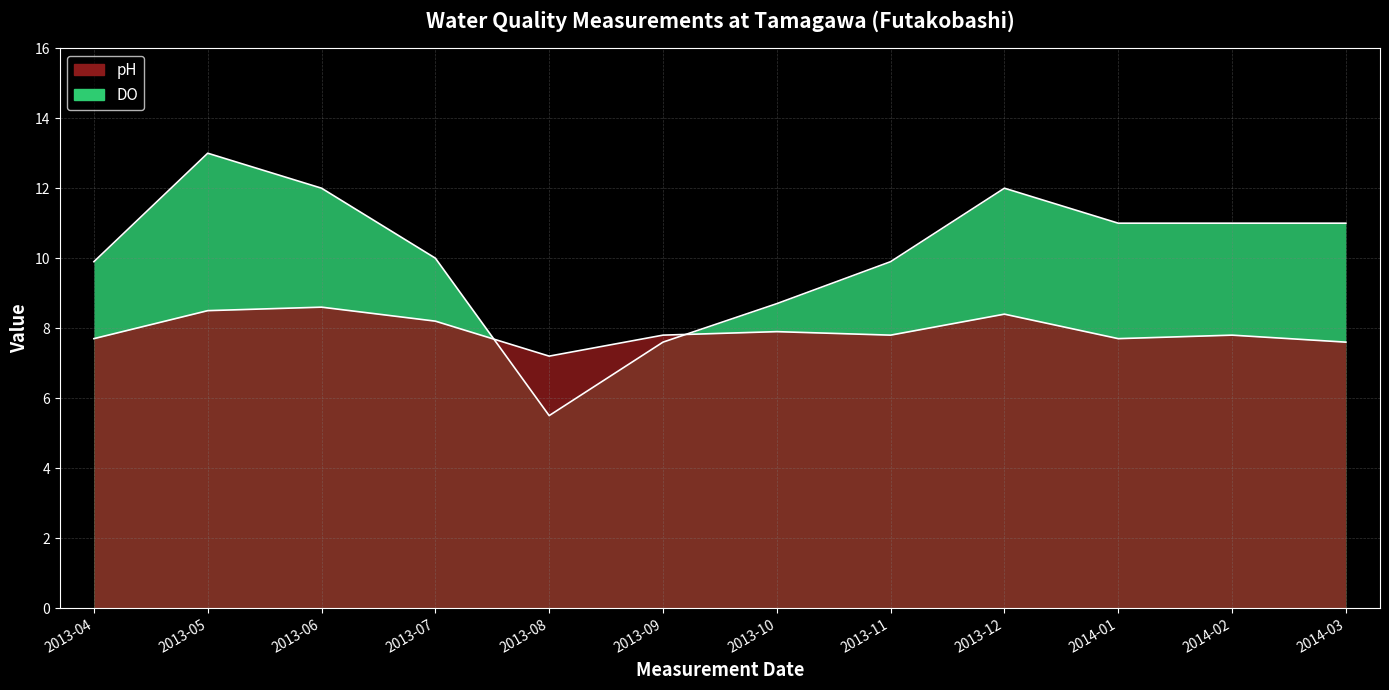

At how many categories does at least one series exceed 10?

6